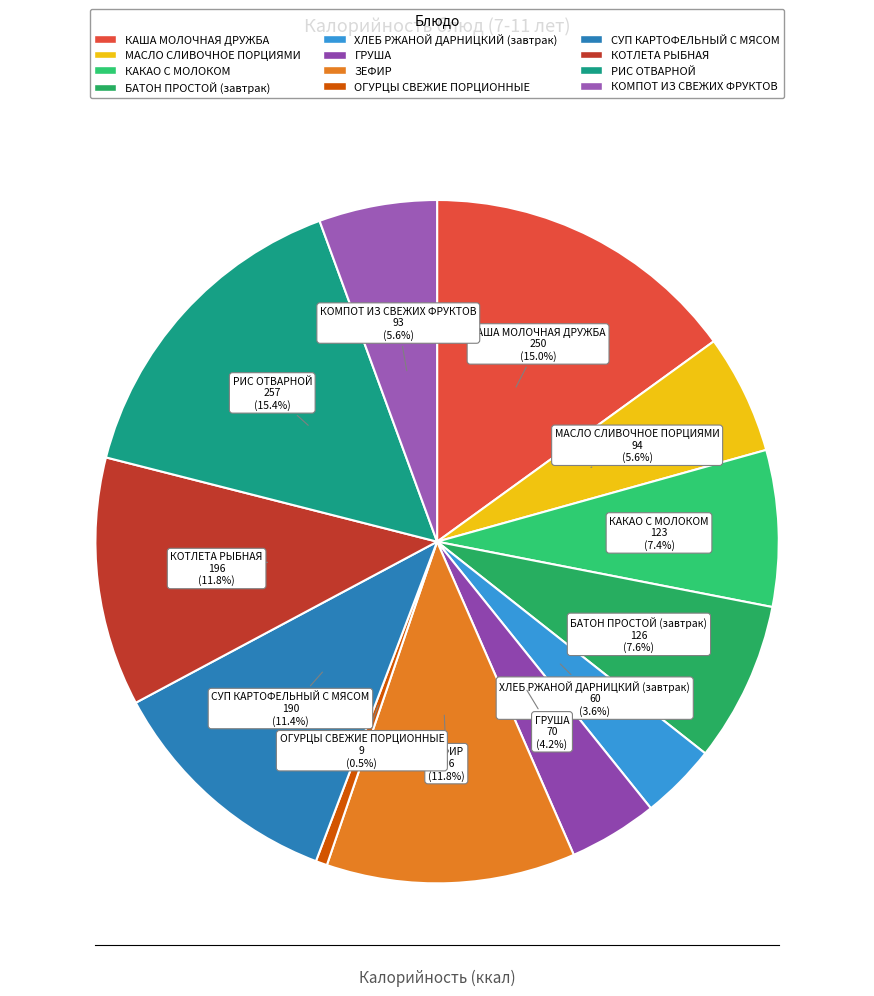

How many segments does this pie chart have?

12